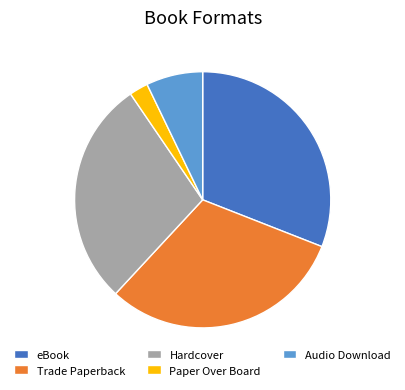

Which slice is the smallest?

Paper Over Board